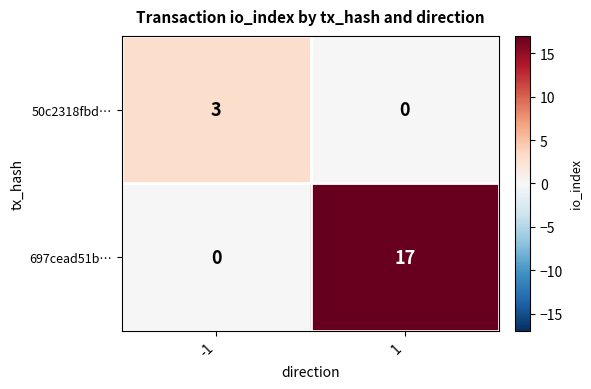

At 1, list the series in order from largest to smallest.

697cead51b…, 50c2318fbd…